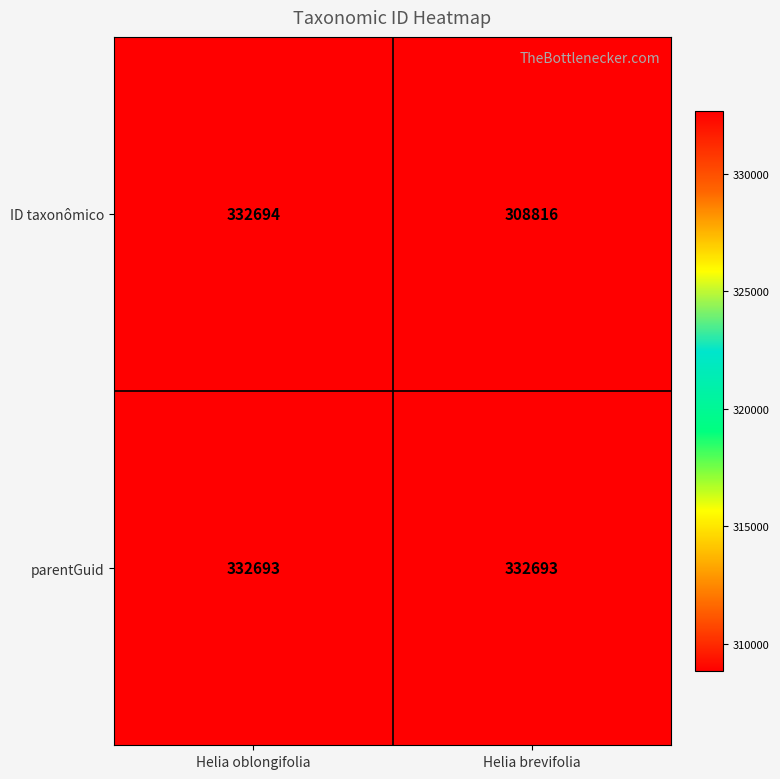

Which series has the largest total across all categories?

parentGuid